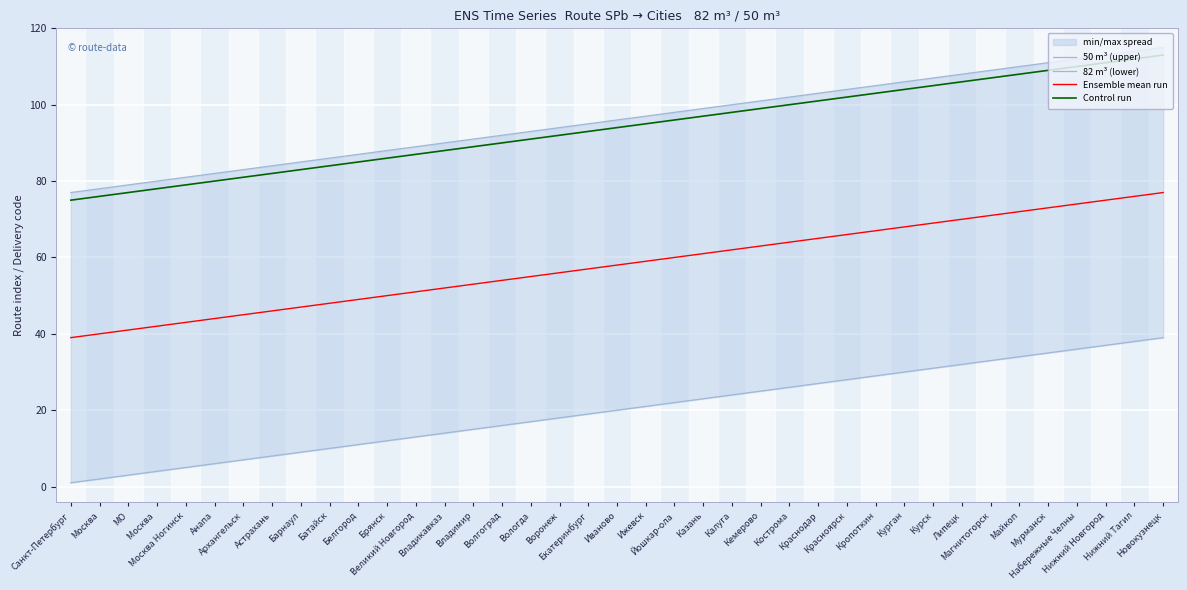

At which category is the sum across all series the highest?

Новокузнецк